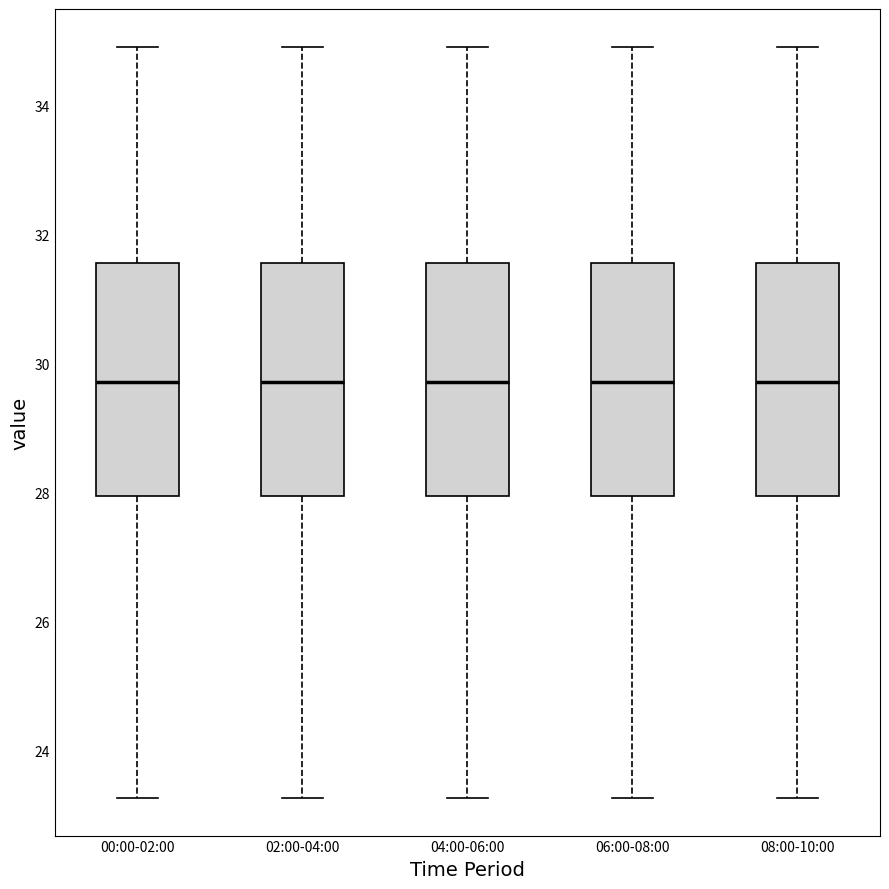

Reading left to right, transcribe this box plot: for each box, give where its median line is, the range the box spans, and where its two whiskers end, as read against the y-axis. The values are not printed on the chart, so give them approximately, as read against the axis.

00:00-02:00: median 29.8, box 28.0 to 31.6, whiskers 23.2 to 35.0
02:00-04:00: median 29.8, box 28.0 to 31.6, whiskers 23.2 to 35.0
04:00-06:00: median 29.8, box 28.0 to 31.6, whiskers 23.2 to 35.0
06:00-08:00: median 29.8, box 28.0 to 31.6, whiskers 23.2 to 35.0
08:00-10:00: median 29.8, box 28.0 to 31.6, whiskers 23.2 to 35.0